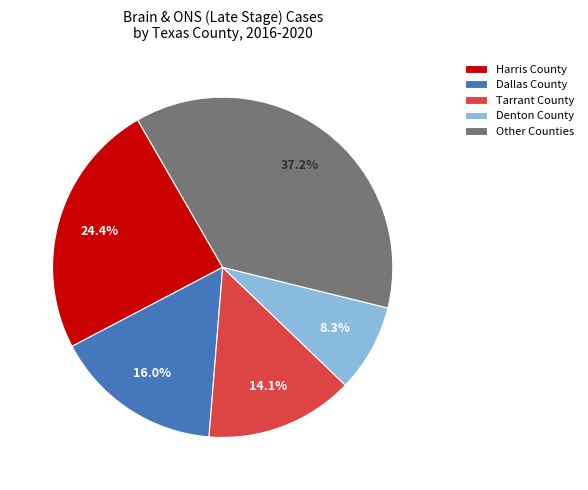

Approximately how many times larger is the value at Other Counties compared to Denton County?

4.5